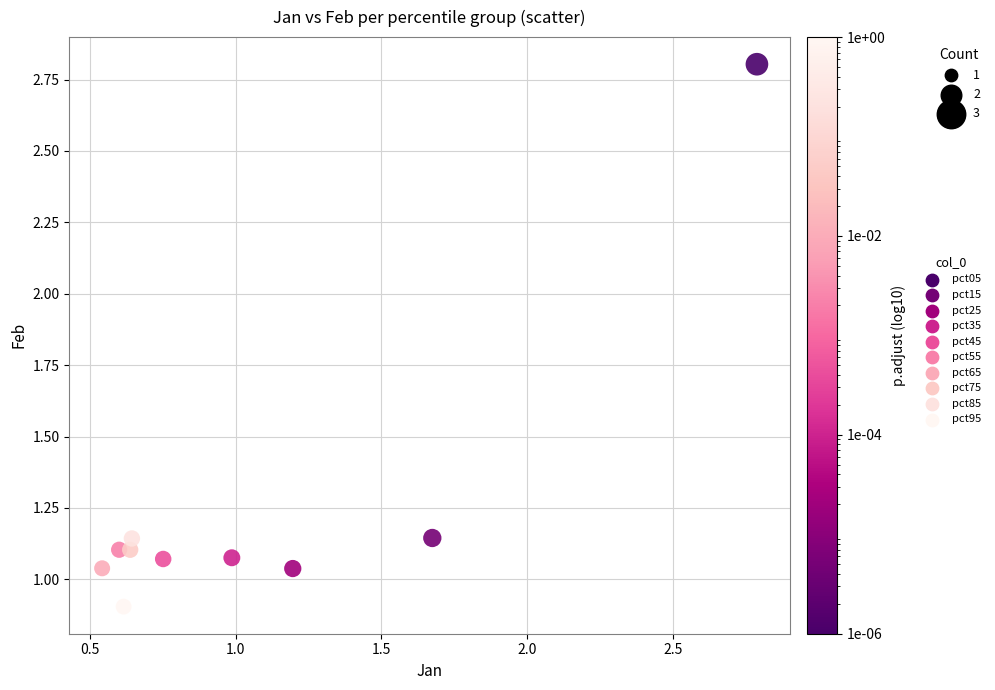

Which series reaches the minimum Y coordinate?

pct95